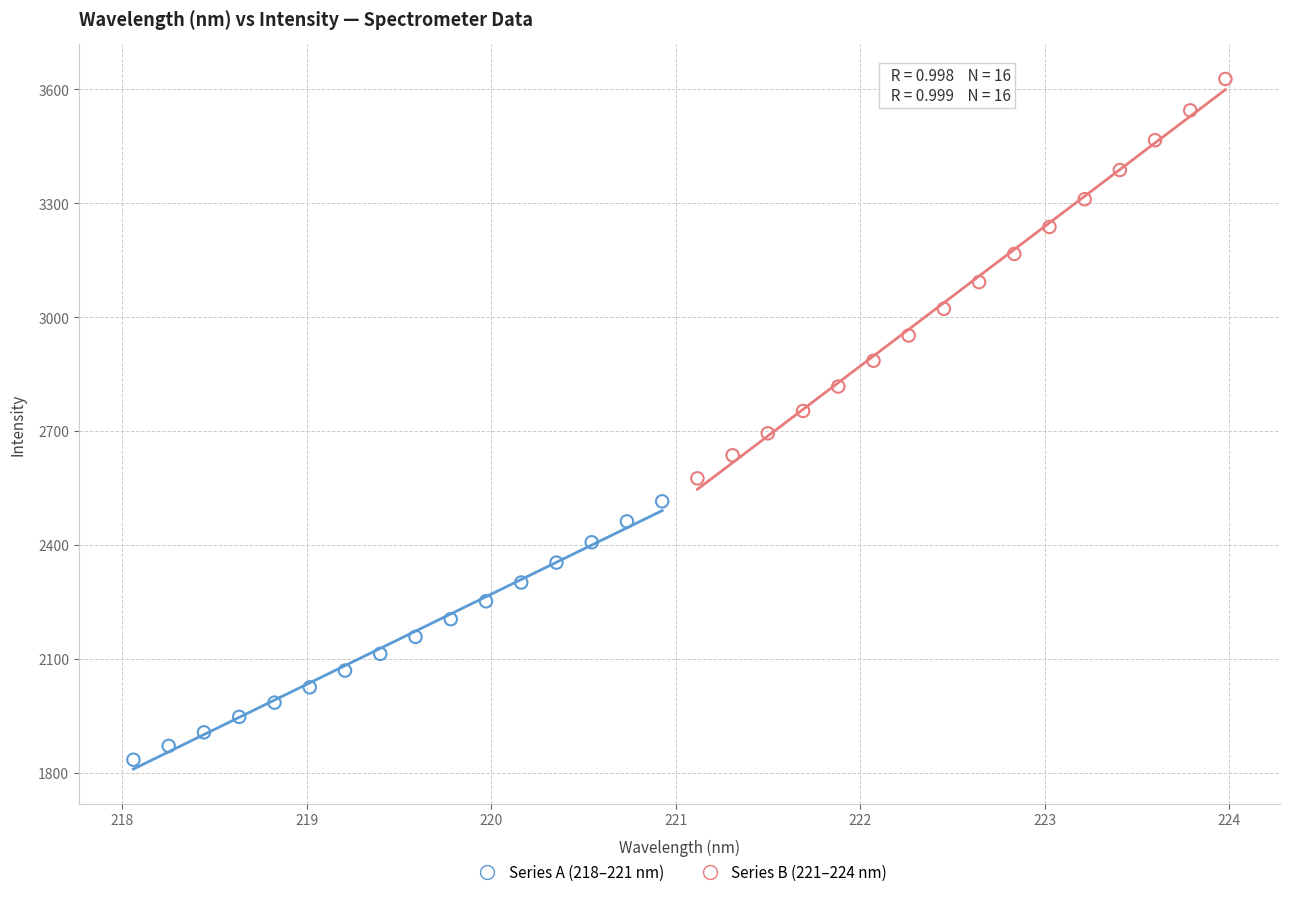

Which series reaches the maximum Y coordinate?

Series B (221–224 nm)